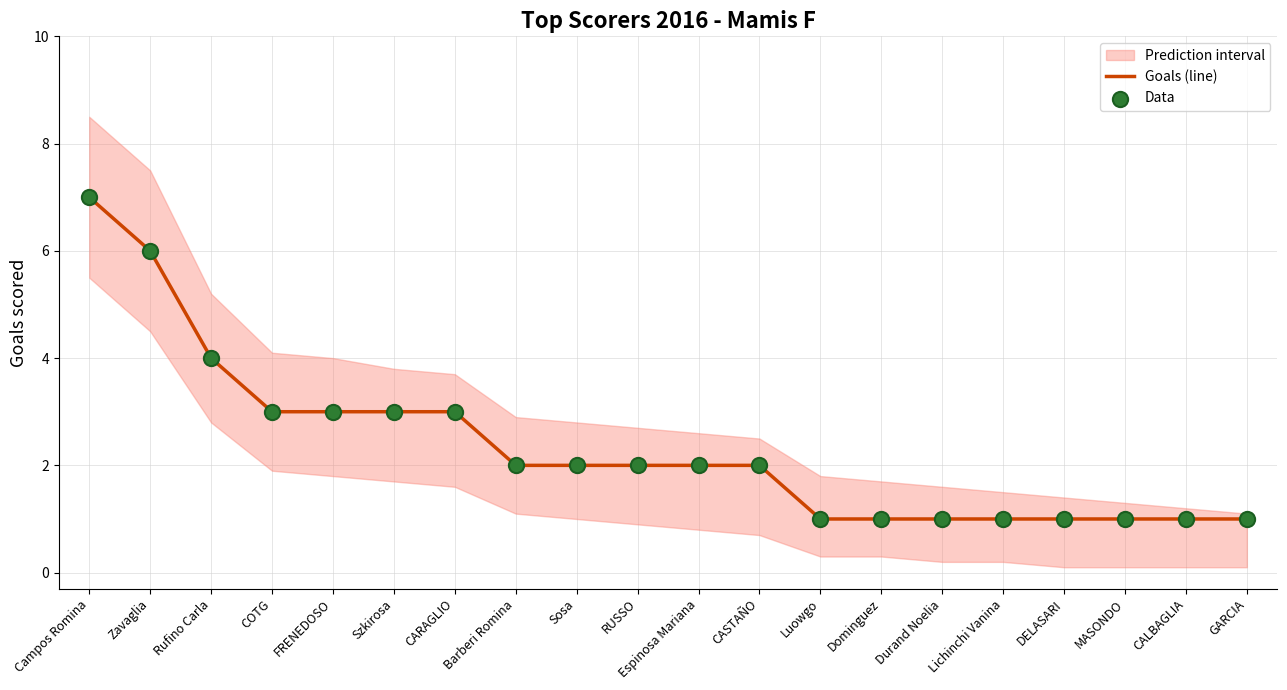

At which category is the sum across all series the highest?

Campos Romina